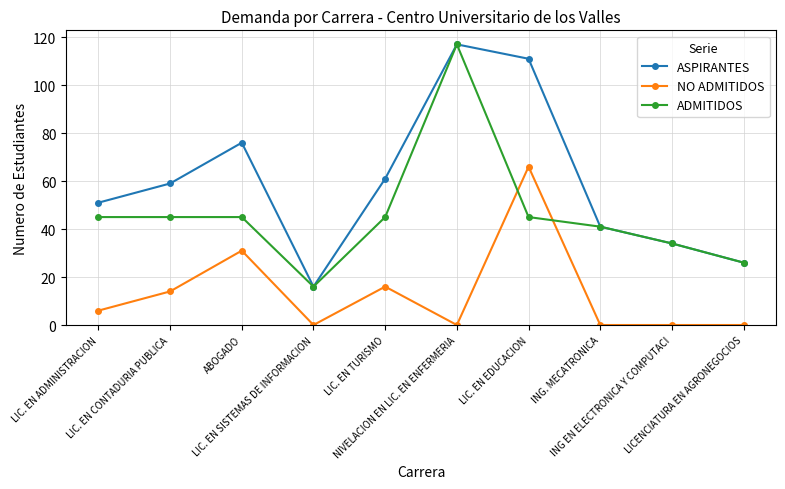

What is the average value of the ADMITIDOS series?

46